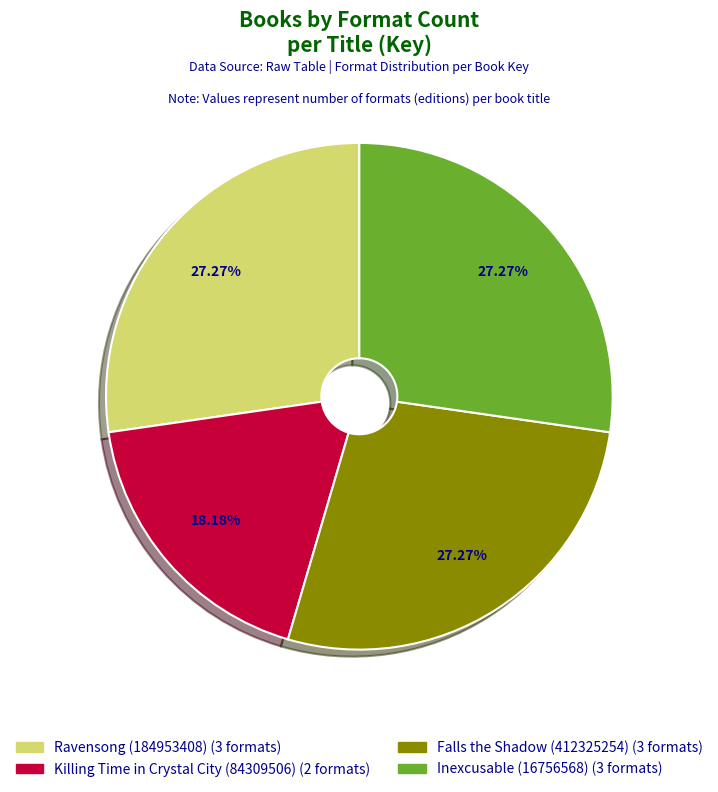

To the nearest percent, what percentage of the pie is Ravensong (184953408)?

27%